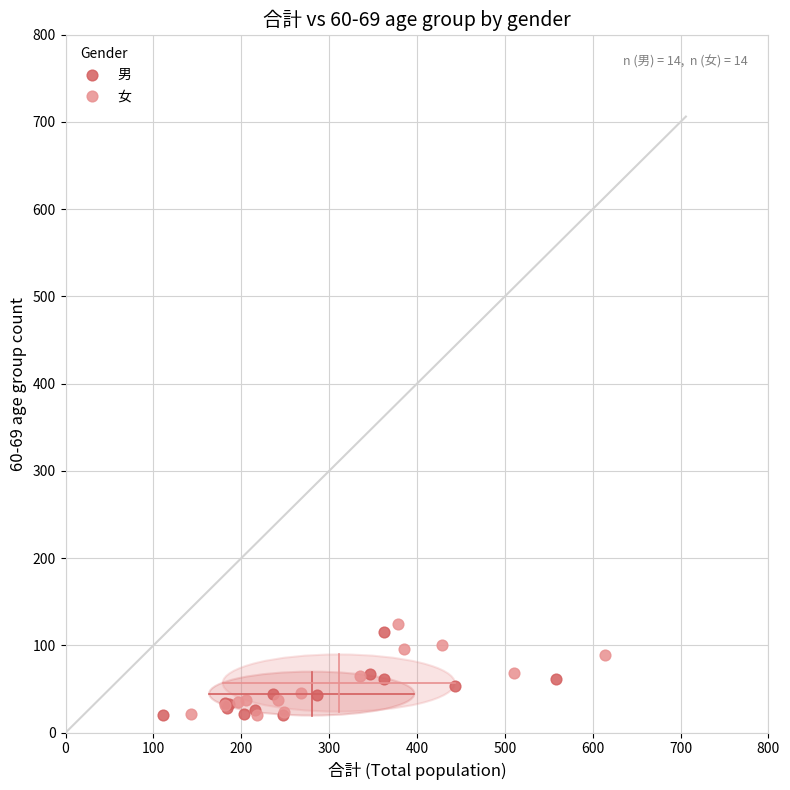

Which series has the largest Y range (max minus min)?

女